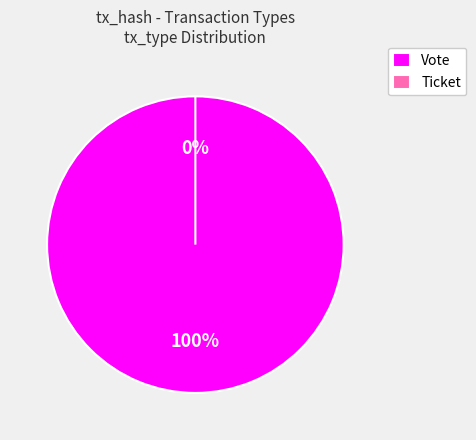

What is the change in value from Vote to Ticket?

-1